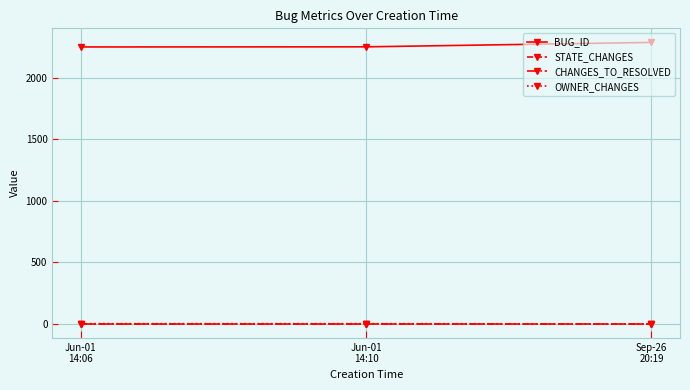

At how many categories does at least one series exceed 956?

3